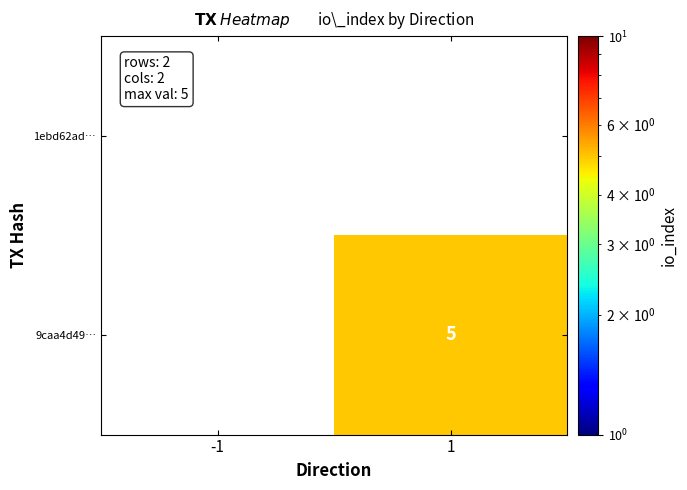

True or false: 9caa4d49… has a value of 3 at 1.

False